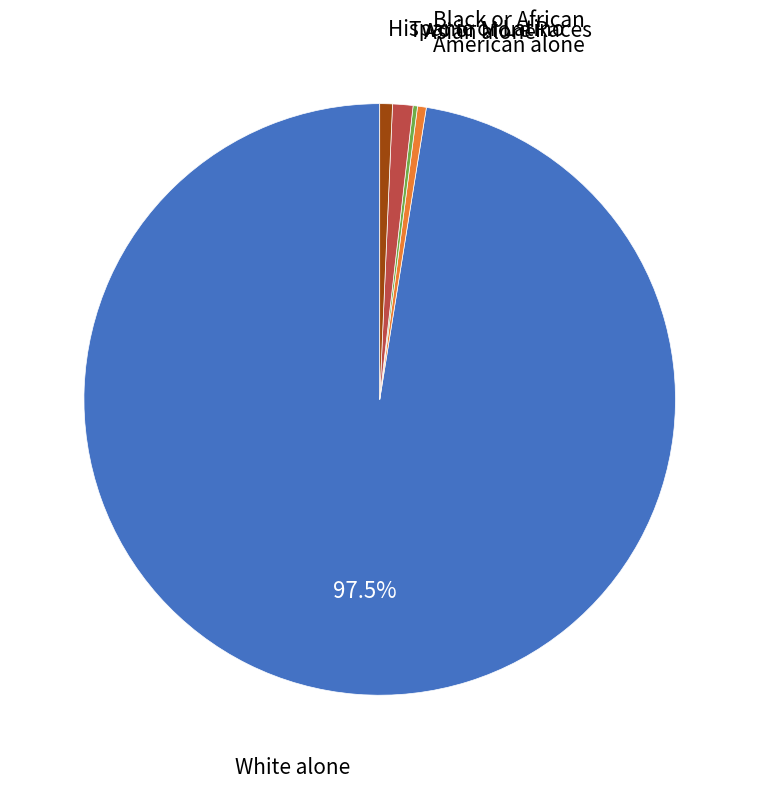

Is there a majority slice in this chart?

Yes